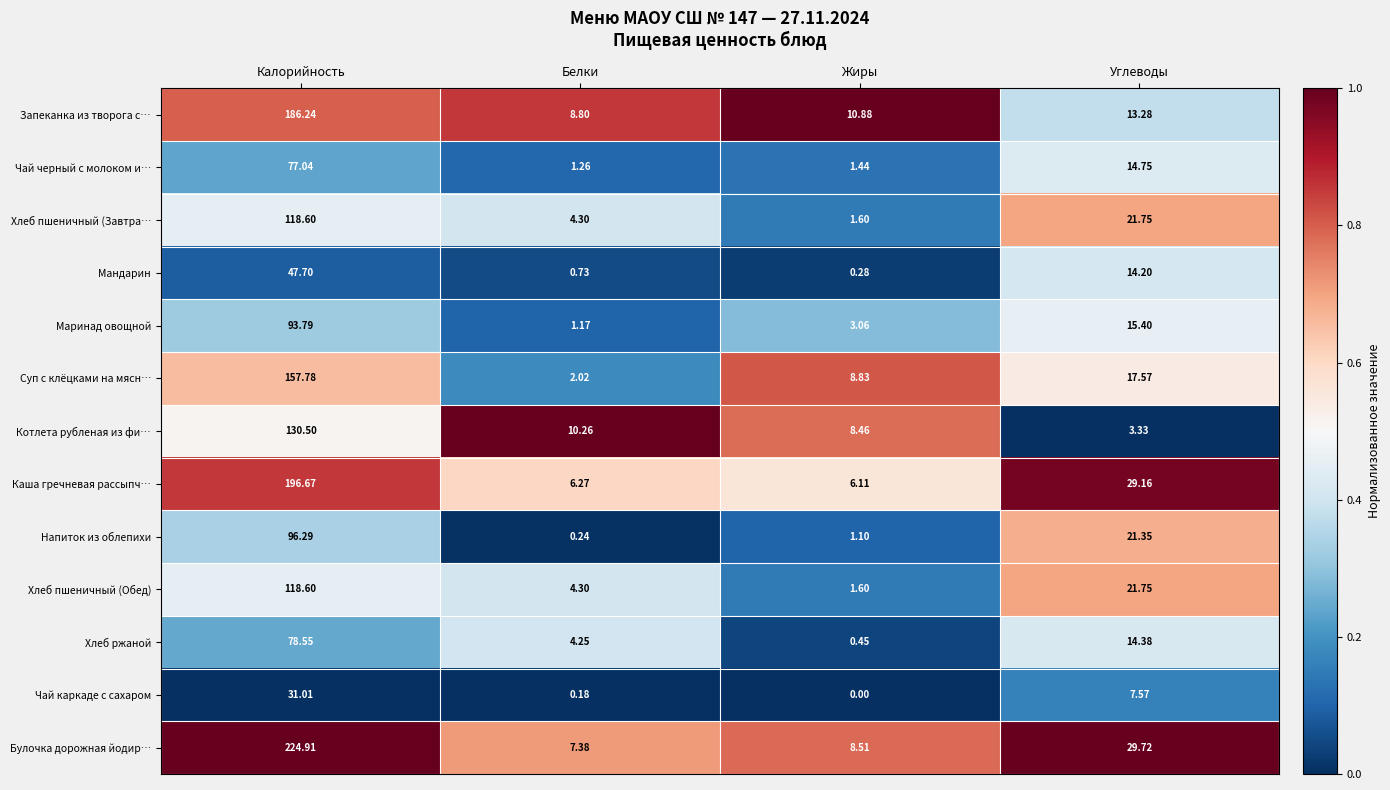

List the labels in order of Запеканка из творога с… value, largest first.

Калорийность, Углеводы, Жиры, Белки